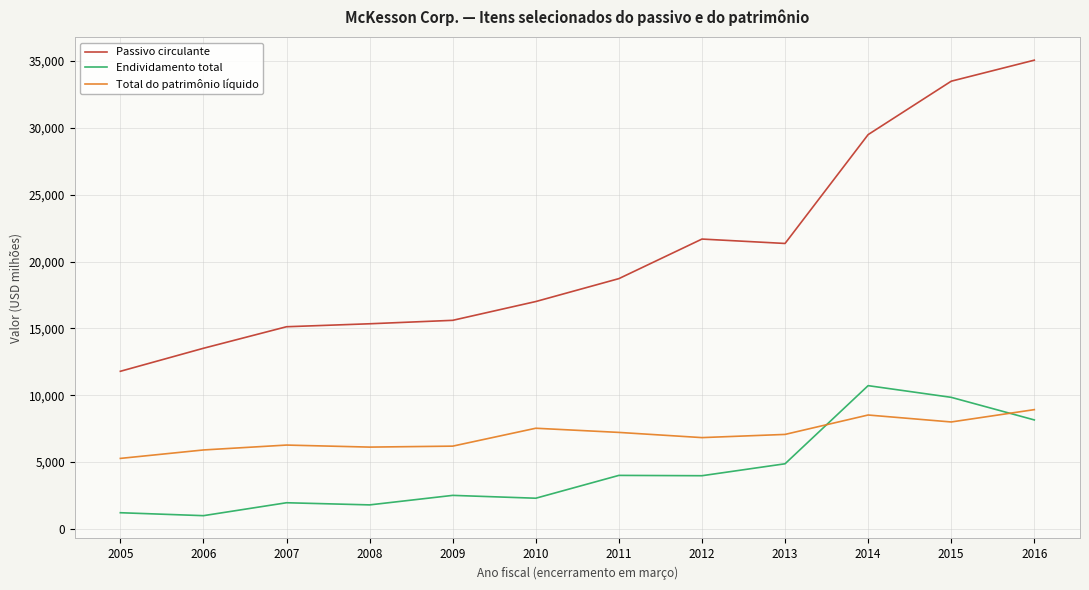

Is the value of Endividamento total at 2010 greater than the value of Passivo circulante at 2013?

No